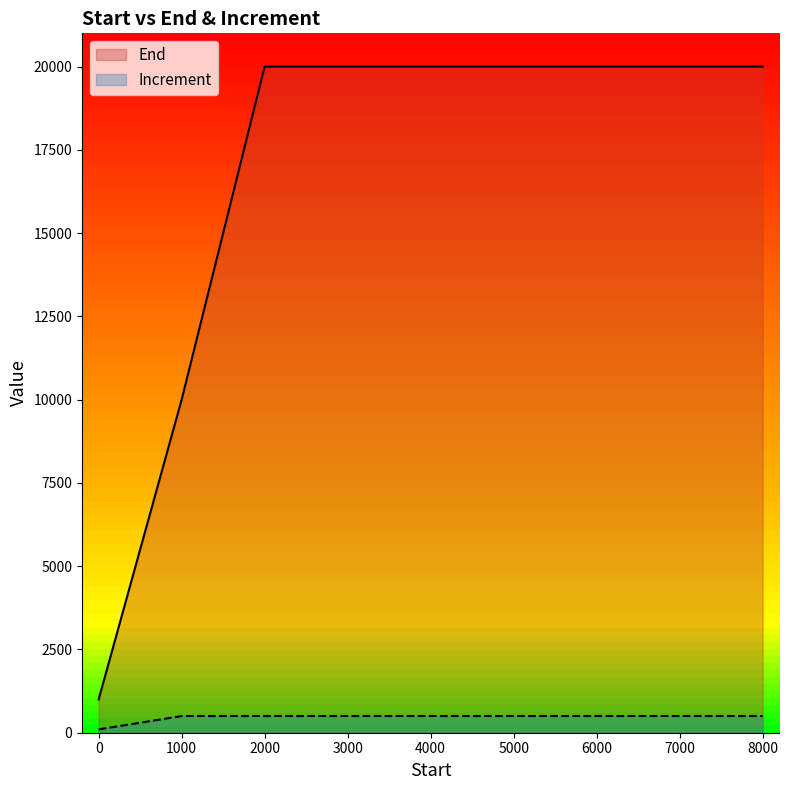

Does the chart display data point markers on the line(s)?

No